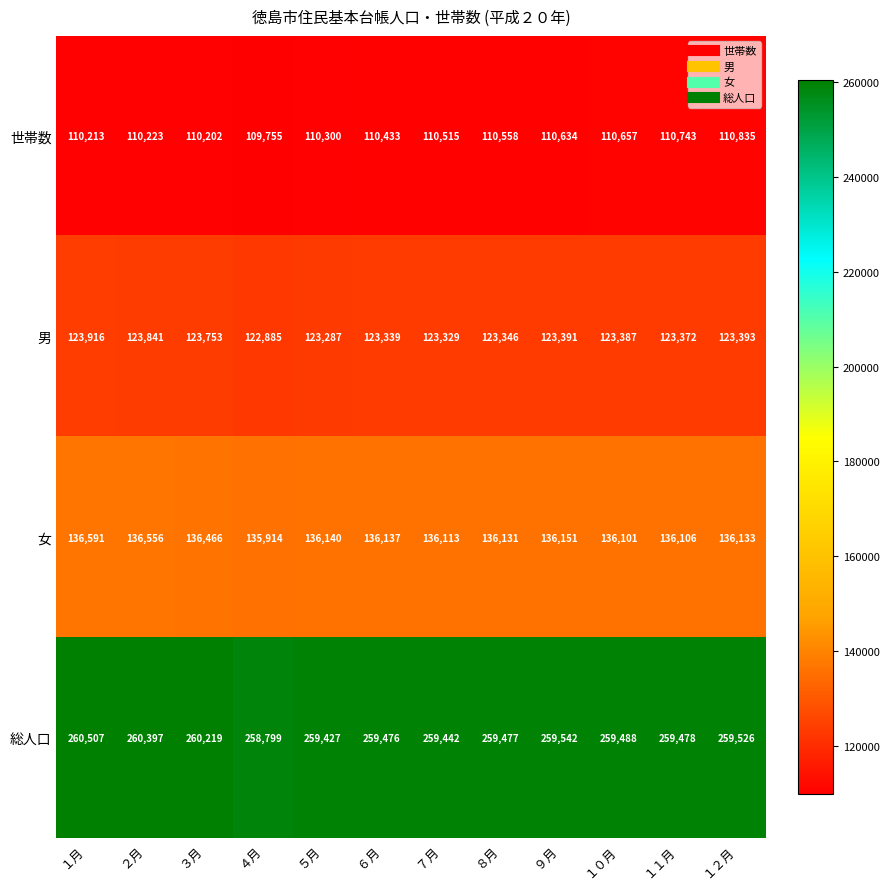

At which label is 世帯数 closest to 110295?

５月